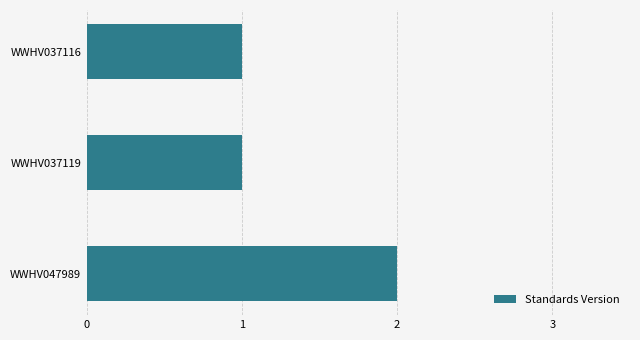

What is the value of the 3rd bar from the top?

2